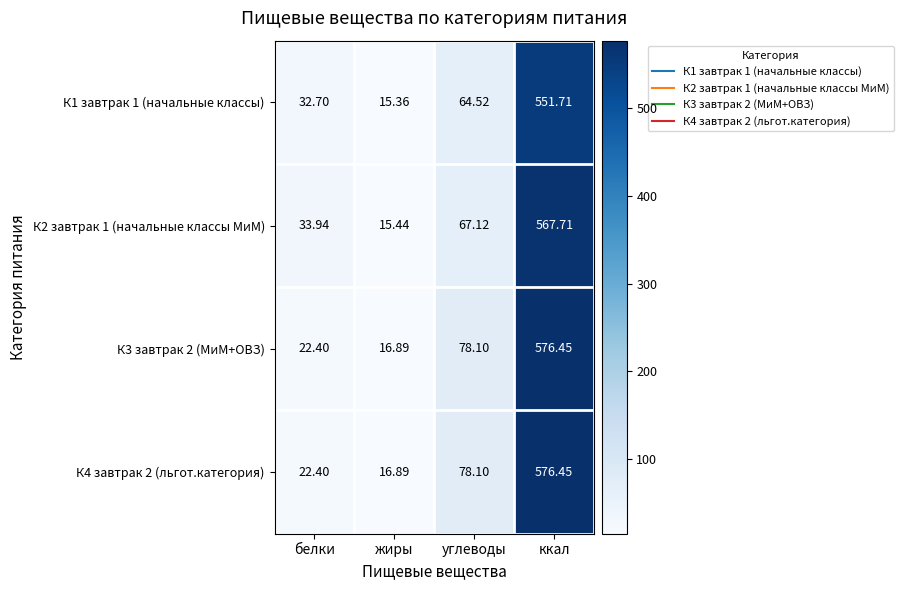

How many distinct data groups are displayed?

4